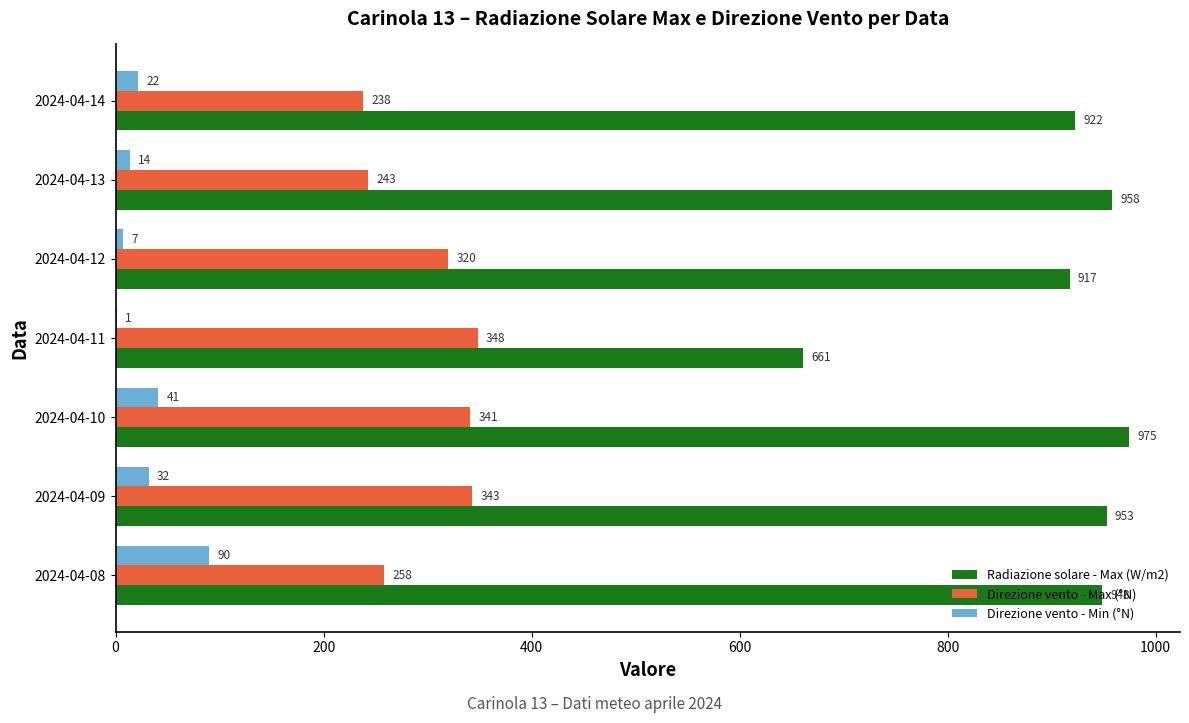

What is the sum of the Direzione vento - Min (°N) values at 2024-04-13 and 2024-04-14?

36.0